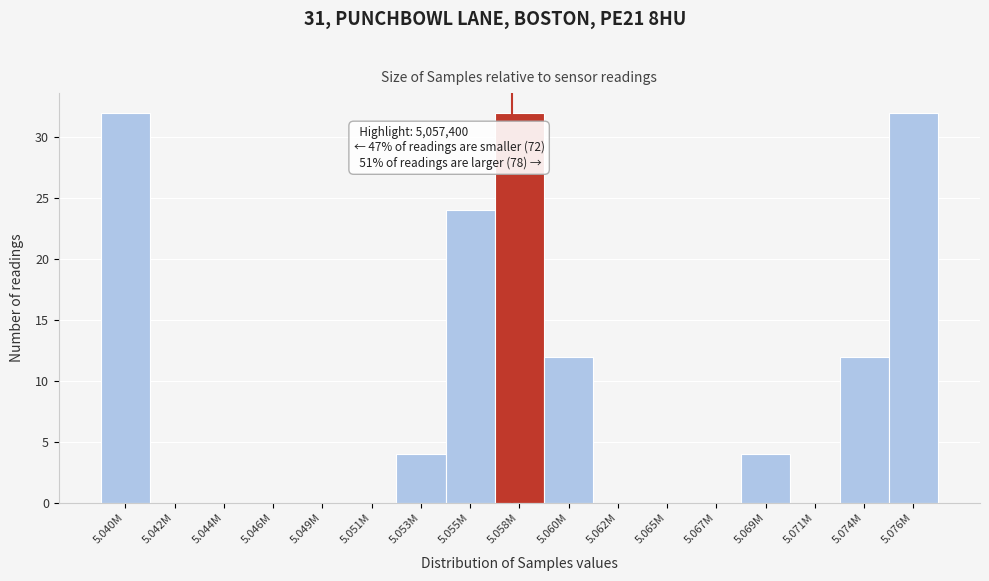

Reading left to right, extract all data points from this chart.

5.040M=32	5.042M=0	5.044M=0	5.046M=0	5.049M=0	5.051M=0	5.053M=4	5.055M=24	5.058M=32	5.060M=12	5.062M=0	5.065M=0	5.067M=0	5.069M=4	5.071M=0	5.074M=12	5.076M=32